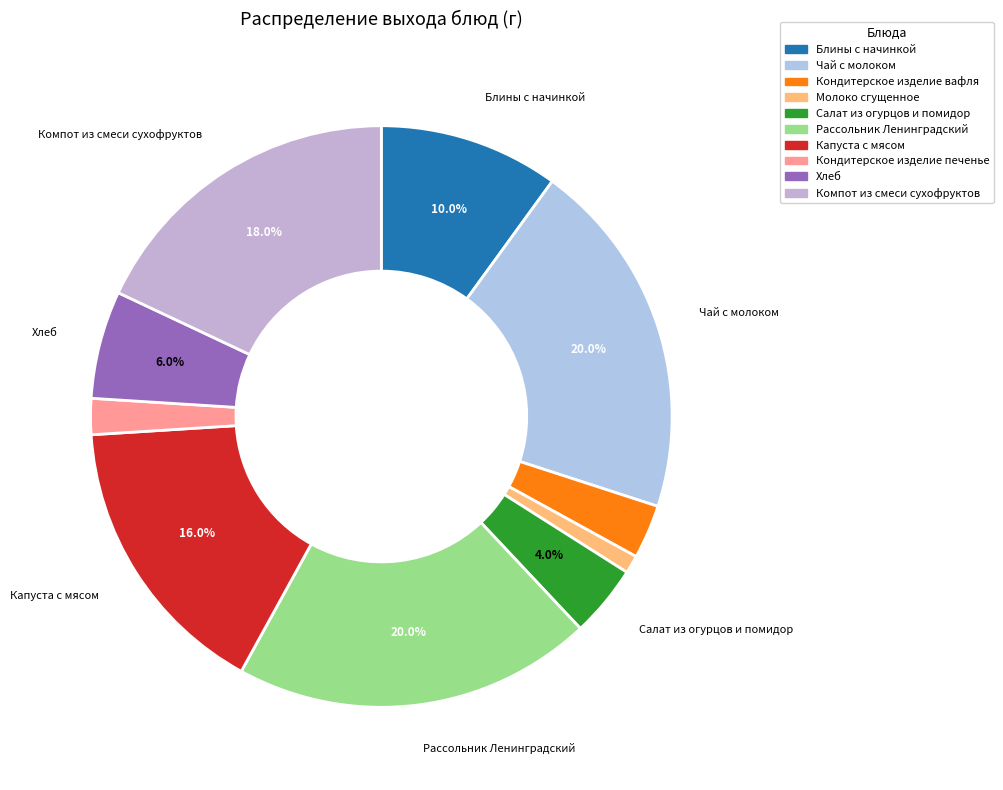

Which slice is the smallest?

Молоко сгущенное